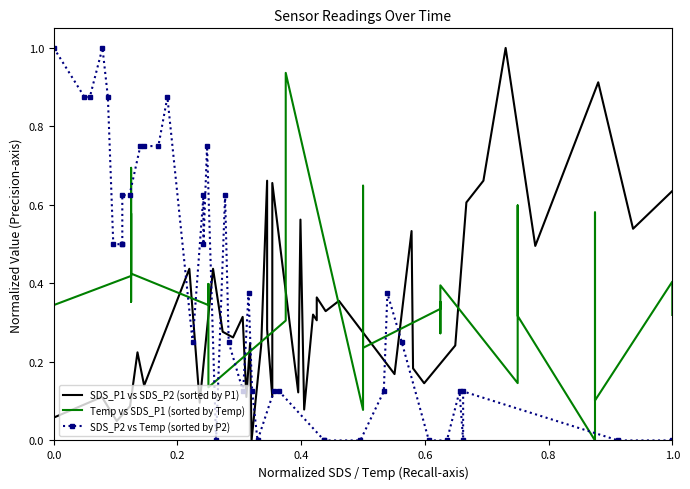

Count the SDS_P2 vs Temp (sorted by P2) values in the range 0 to 1.

40